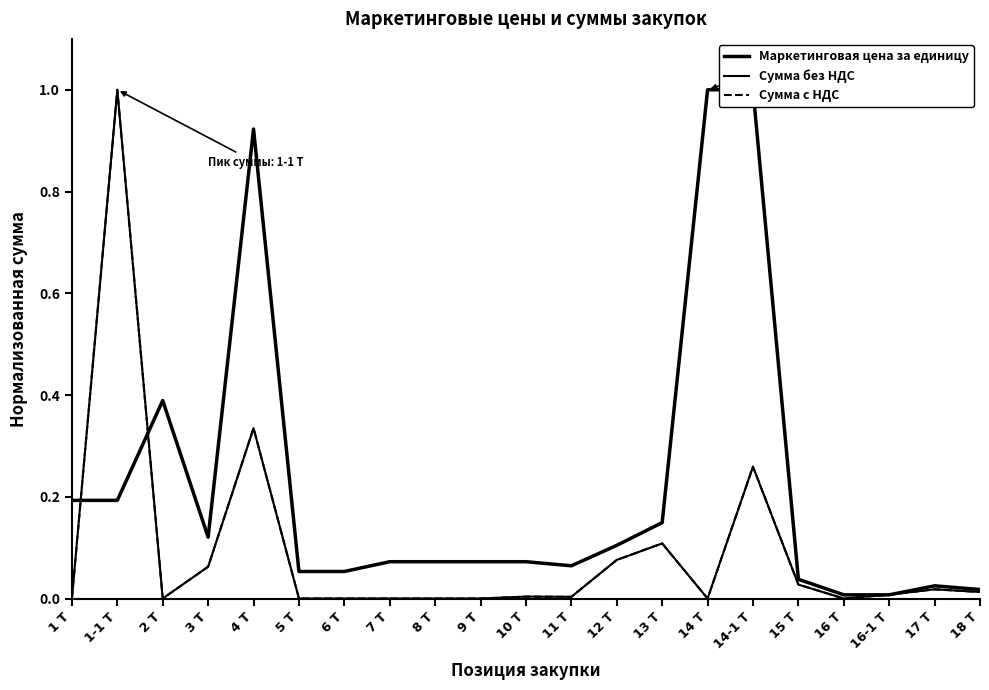

How many values in the Сумма с НДС series exceed 0?

12